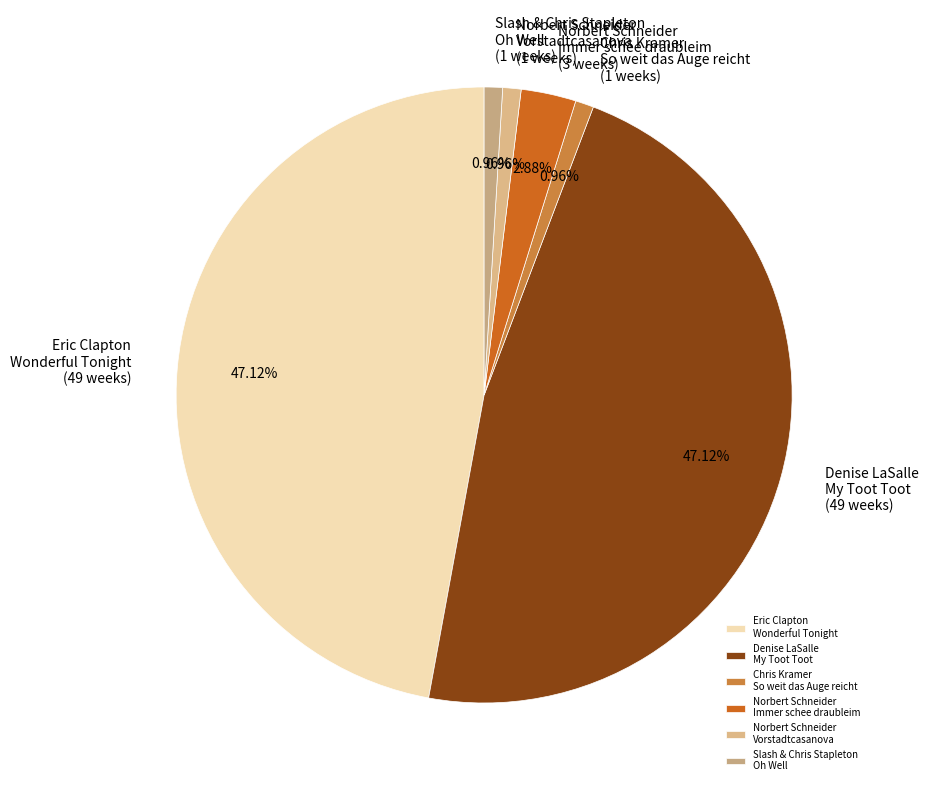

Is there any slice that represents more than half of the pie?

No